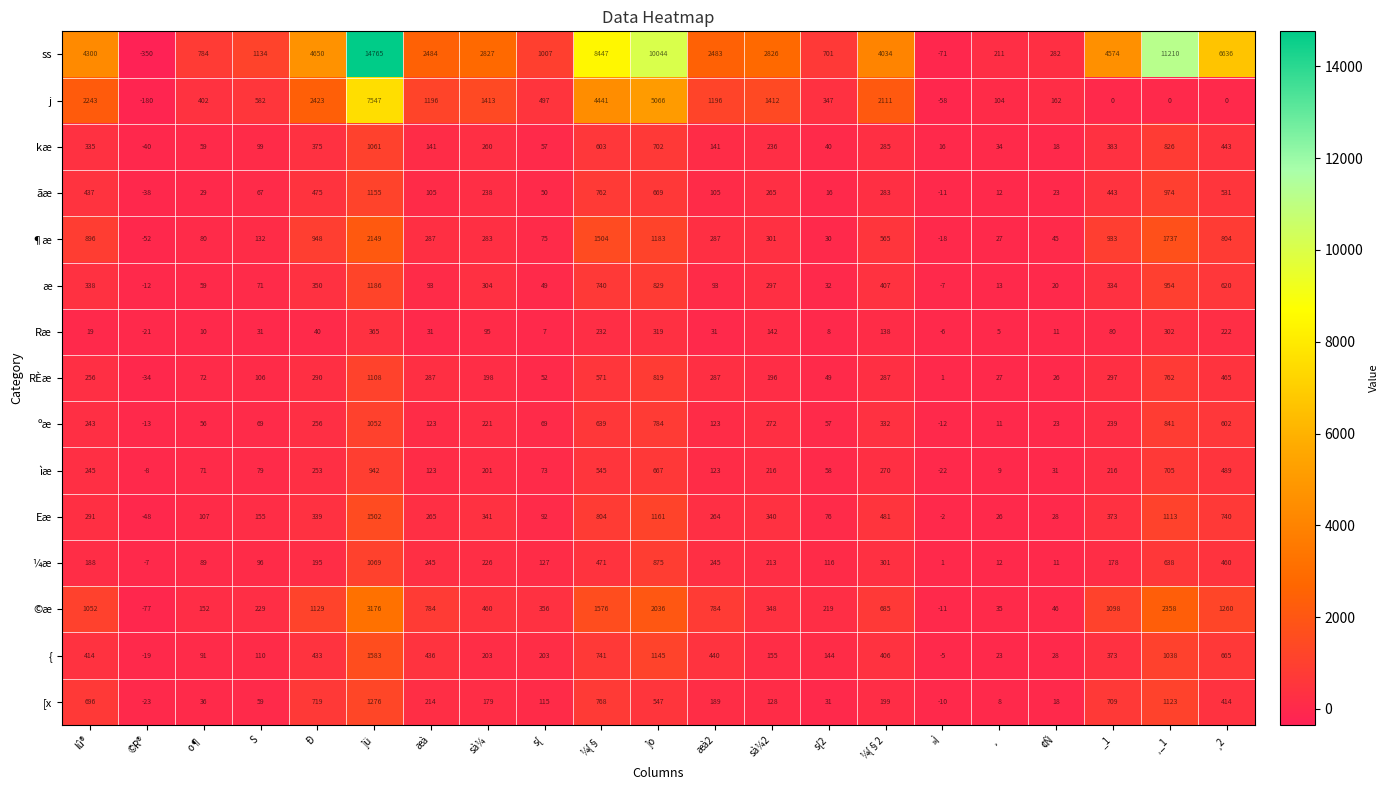

Is it true that ãæ equals 265 at sà¼2?

True